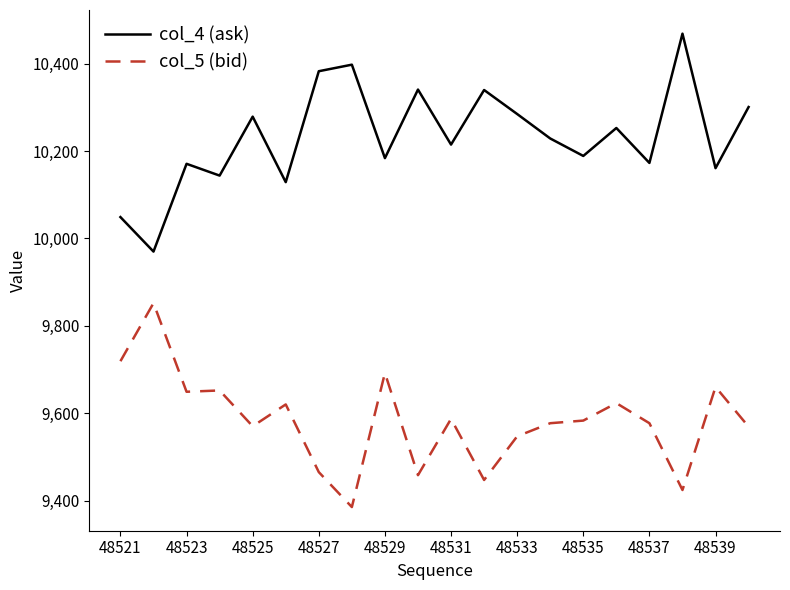

What is the highest value of the col_4 (ask) series?

10469